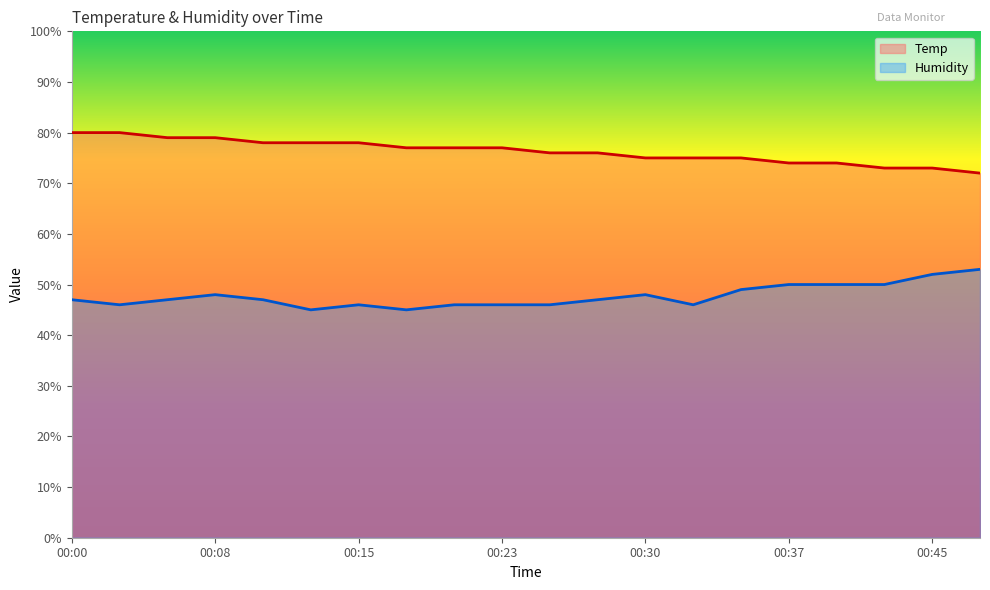

What is the value of the Temp point at the 20th from the left?

72.0